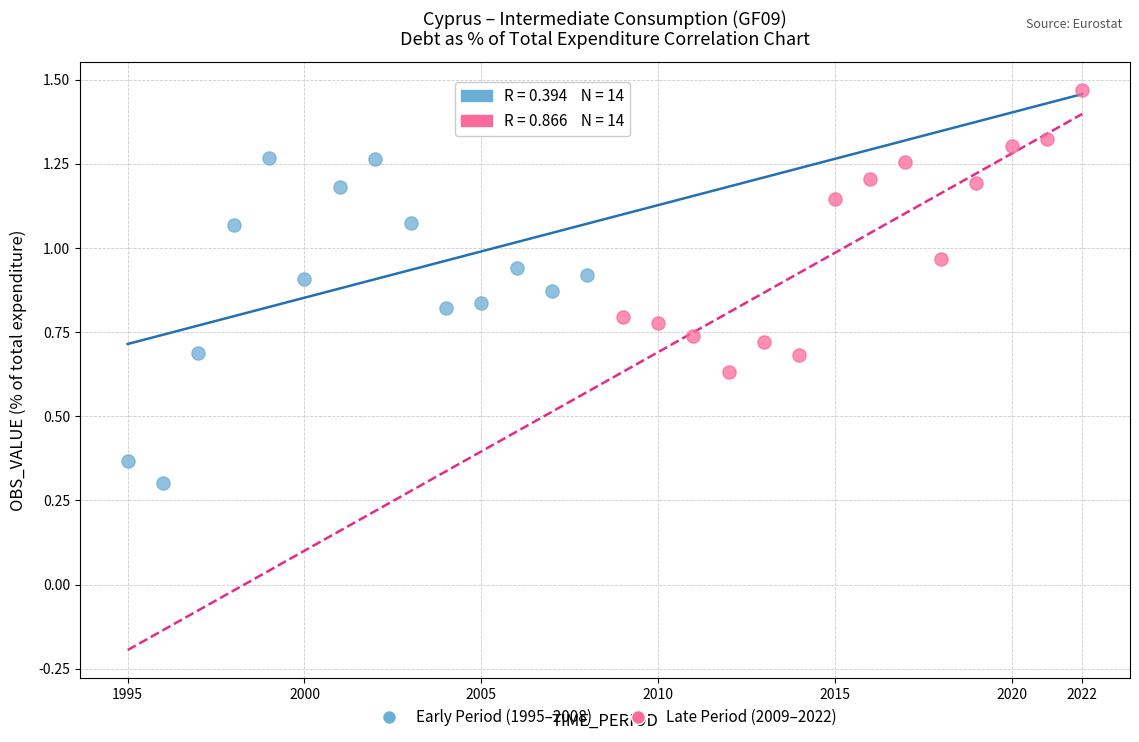

Which series reaches the minimum Y coordinate?

Early Period (1995–2008)